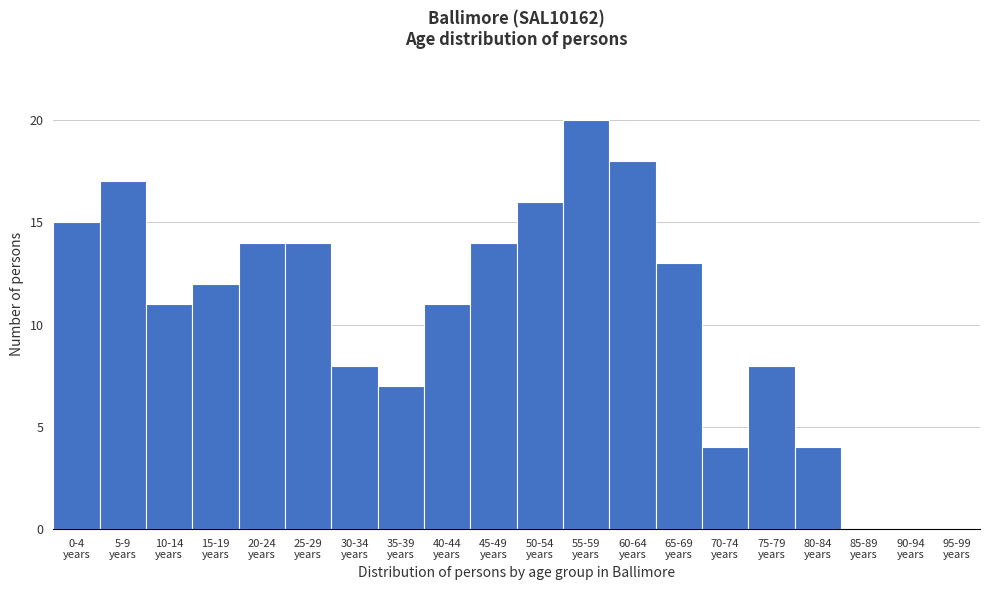

What is the greatest value displayed?

20